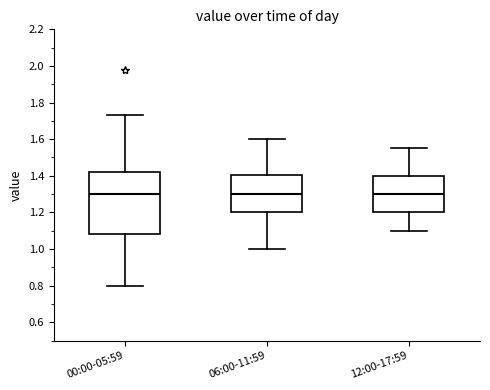

Comparing the boxes themselves (not the whiskers), which one is the tallest?

00:00-05:59